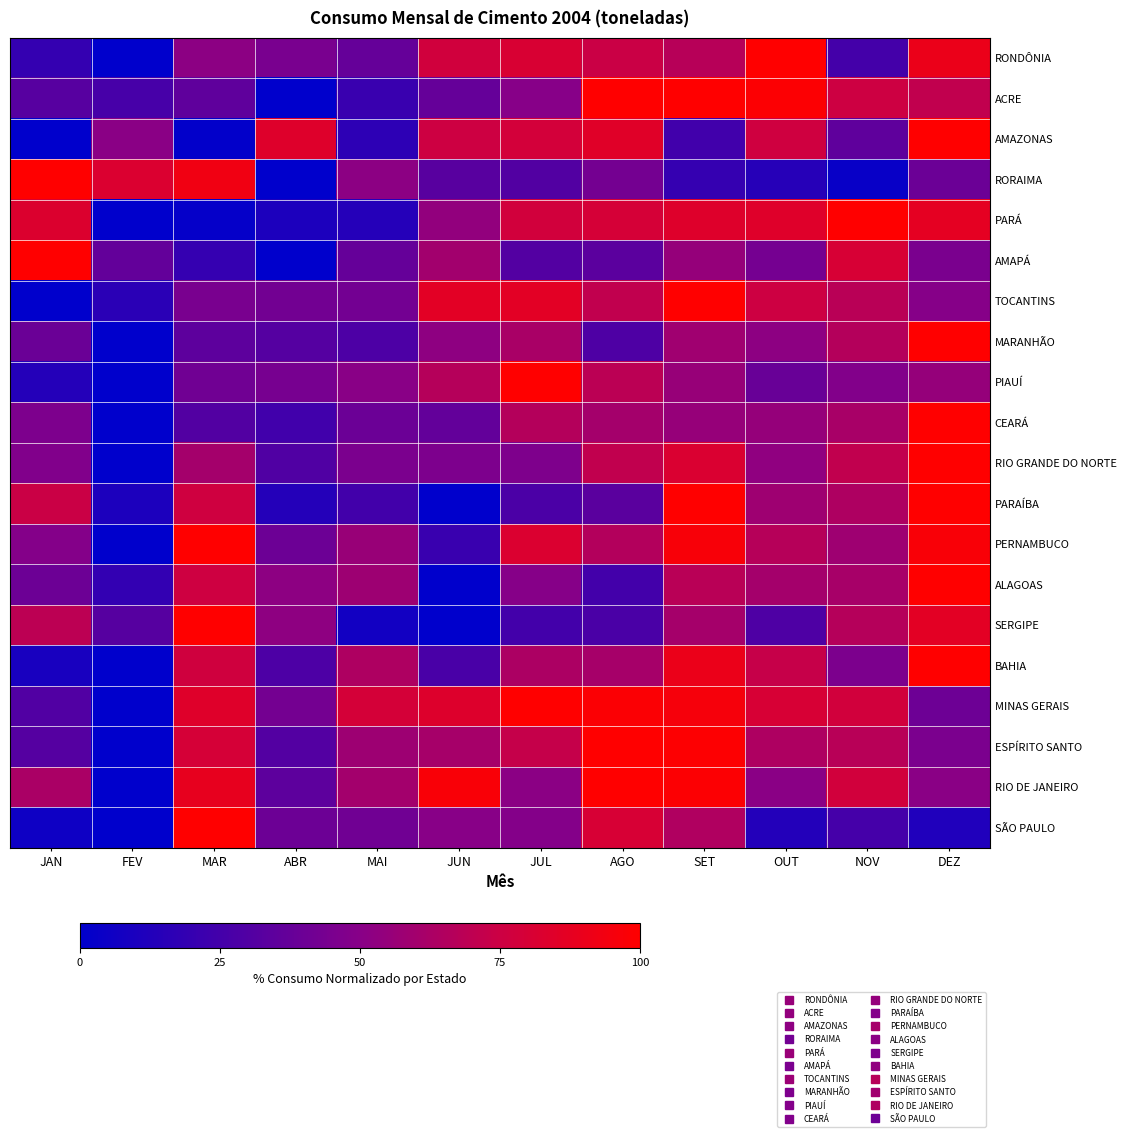

At how many categories does at least one series exceed 47?

12